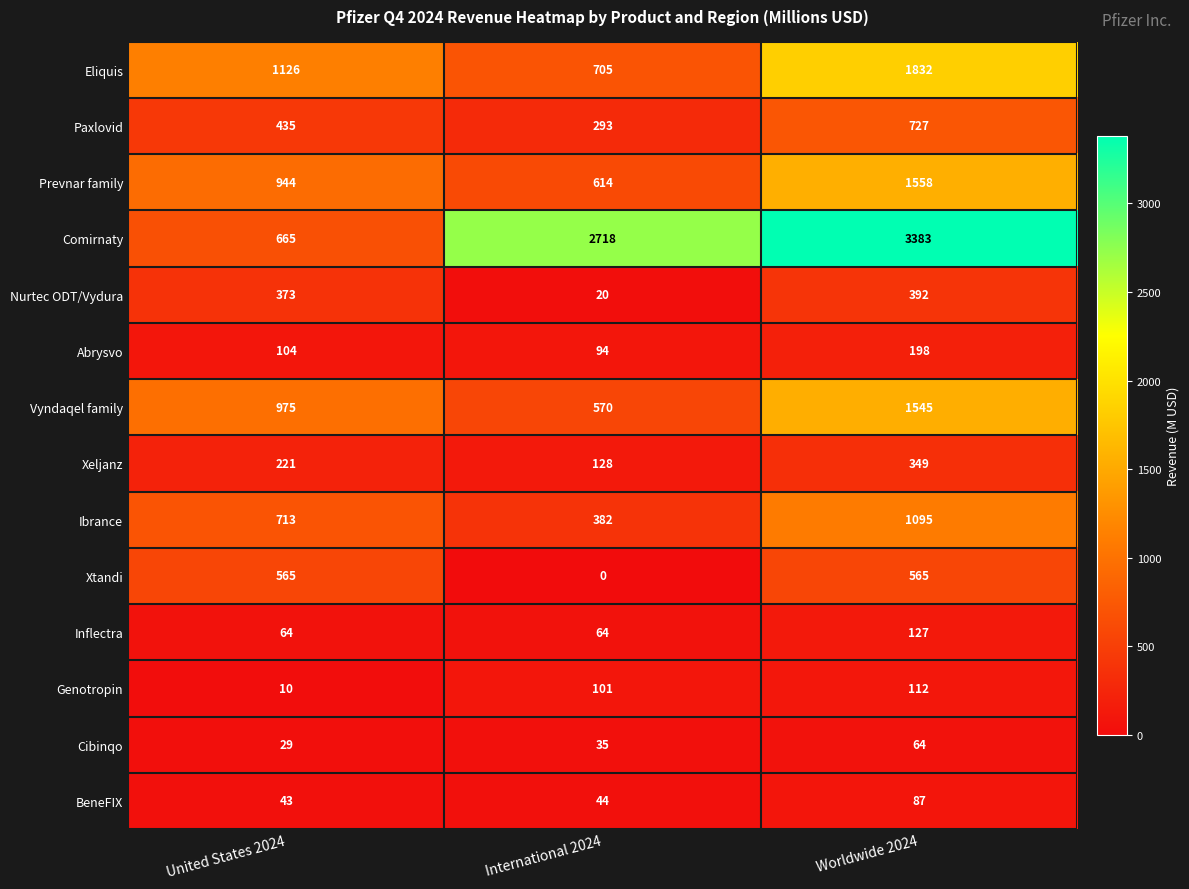

List the series in order of their peak value, lowest first.

Cibinqo, BeneFIX, Genotropin, Inflectra, Abrysvo, Xeljanz, Nurtec ODT/Vydura, Xtandi, Paxlovid, Ibrance, Vyndaqel family, Prevnar family, Eliquis, Comirnaty